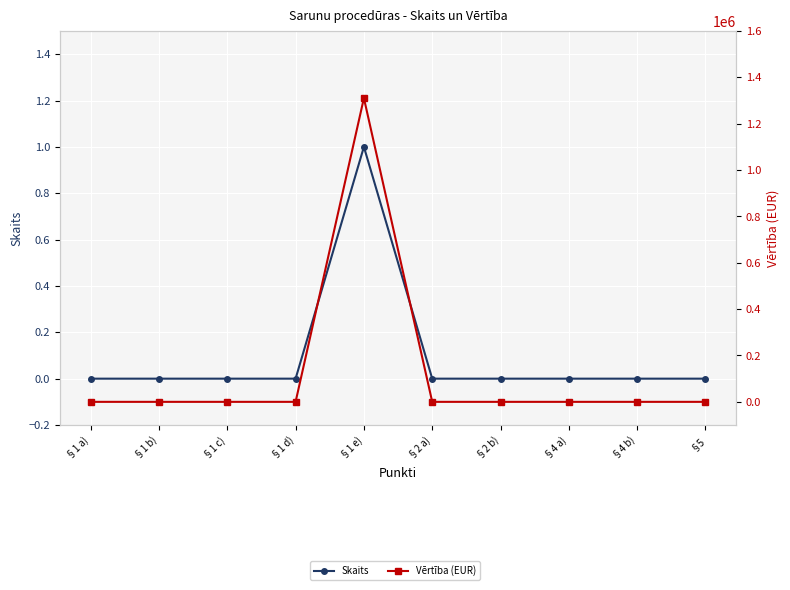

Reading left to right, what are all the values shown in this chart?

Skaits: 0	0	0	0	1	0	0	0	0	0
Vērtība (EUR): 0	0	0	0	1310273	0	0	0	0	0